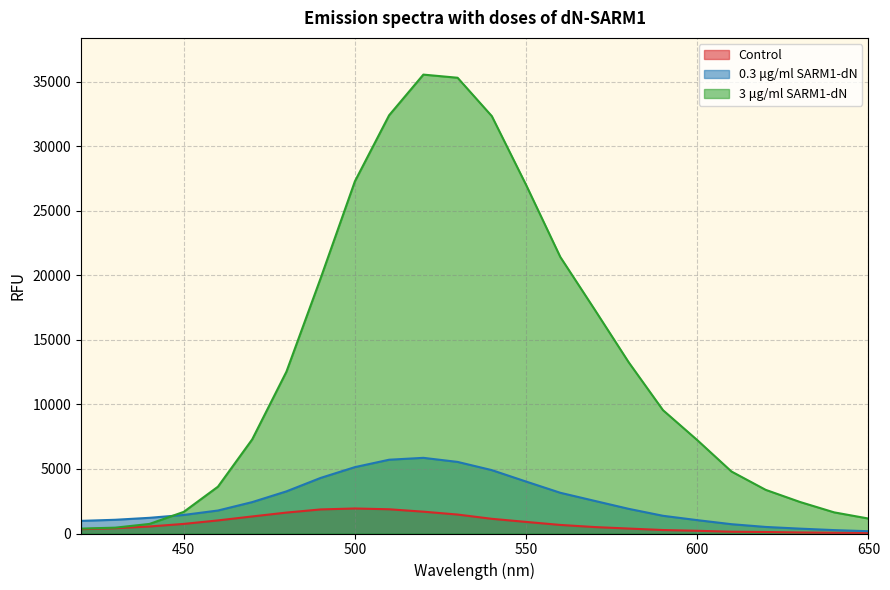

How many lines are shown in the chart?

3